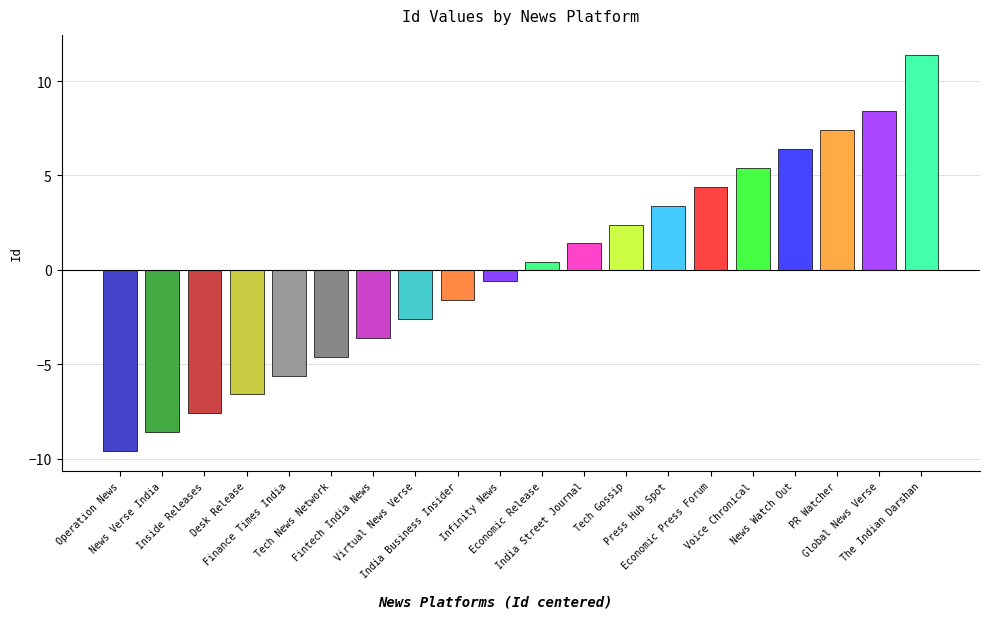

Which has a higher value, Global News Verse or Economic Press Forum?

Global News Verse